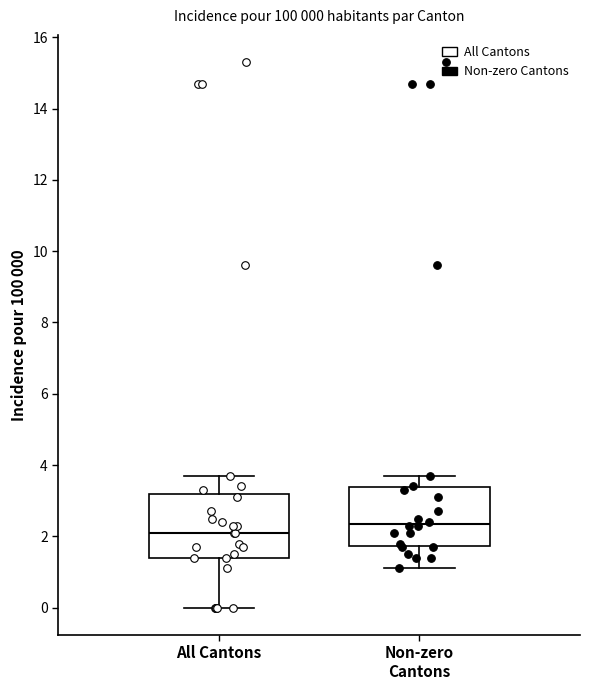

Which box has the lowest median line?

All Cantons